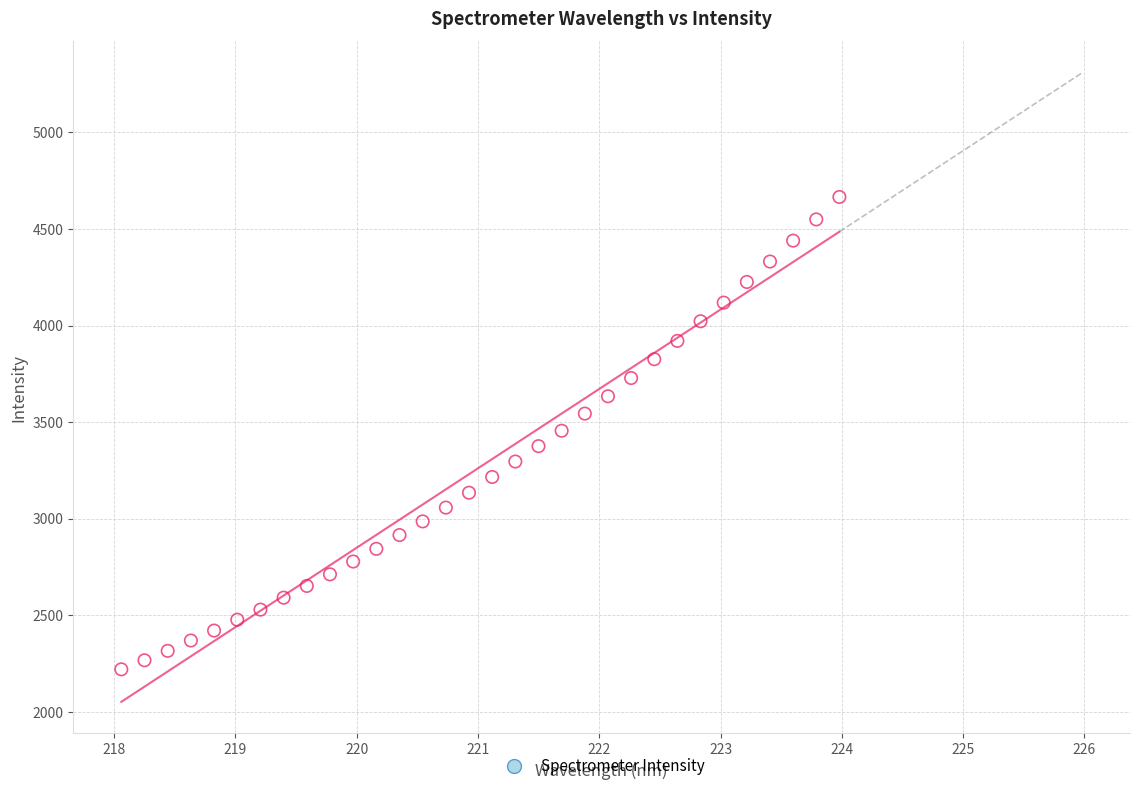

What is the range of Y values (max minus min)?

2445.6